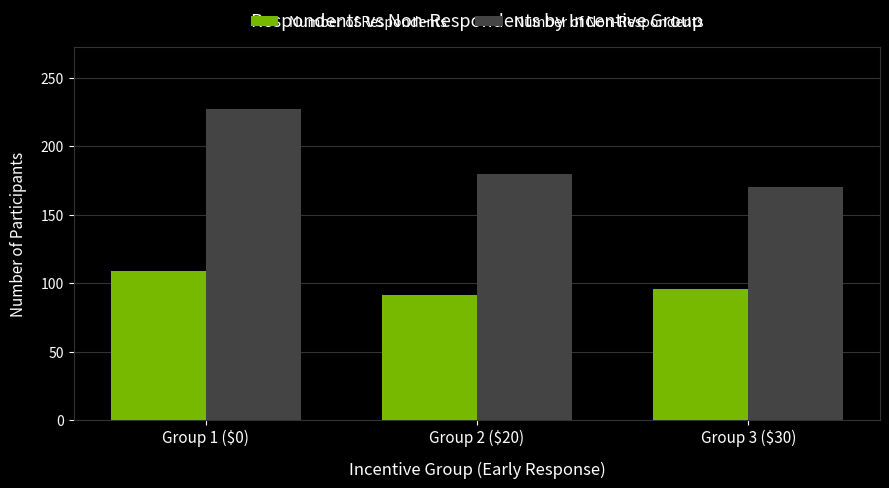

The value of Number of Non-Respondents at Group 1 ($0) is 227. True or false?

True